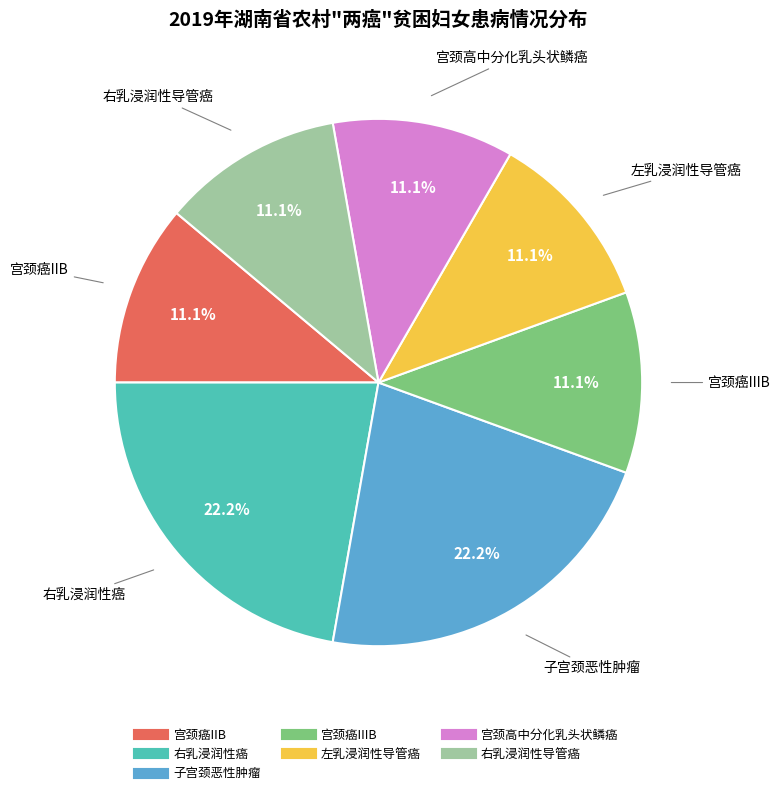

What portion of the pie excludes 左乳浸润性导管癌?

88.9%